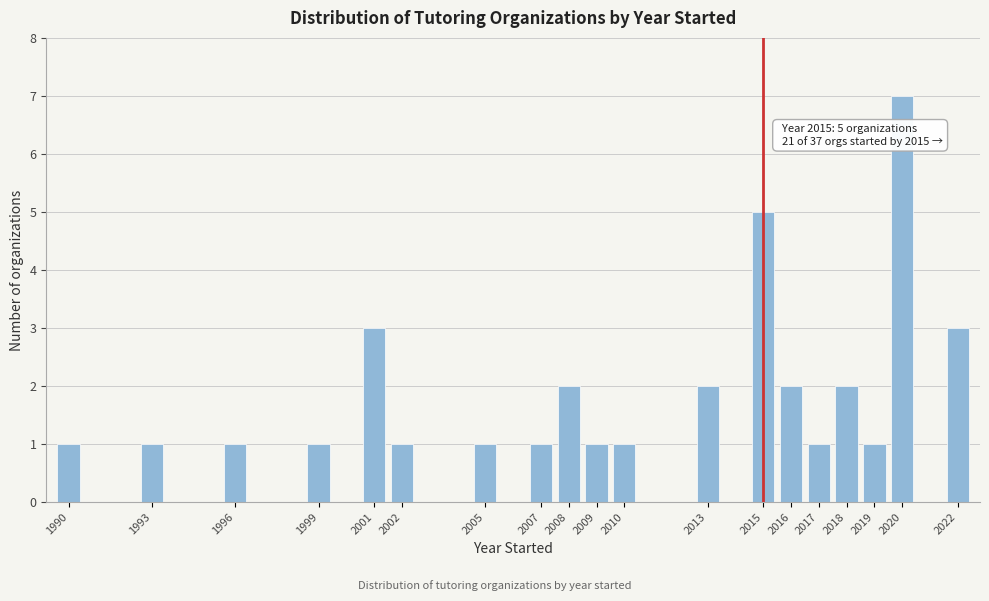

Reading right to left, transcribe all the data shown in this chart.

3	7	1	2	1	2	5	2	1	1	2	1	1	1	3	1	1	1	1